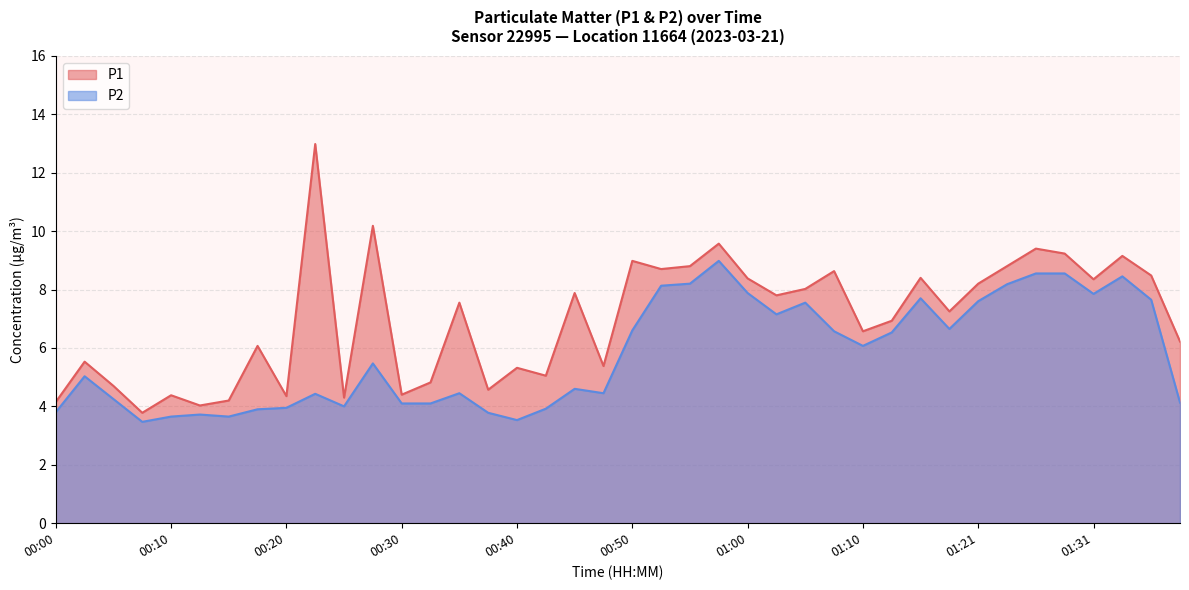

Which has a higher value, 01:18 or 00:10?

01:18